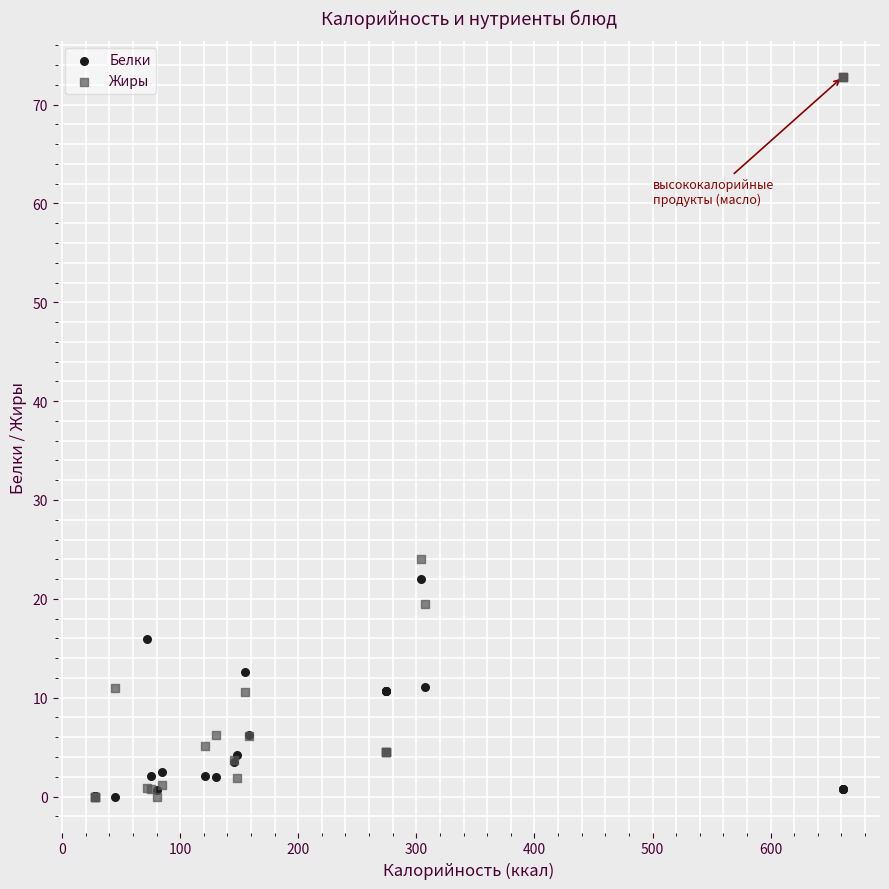

Which series has the largest Y range (max minus min)?

Жиры